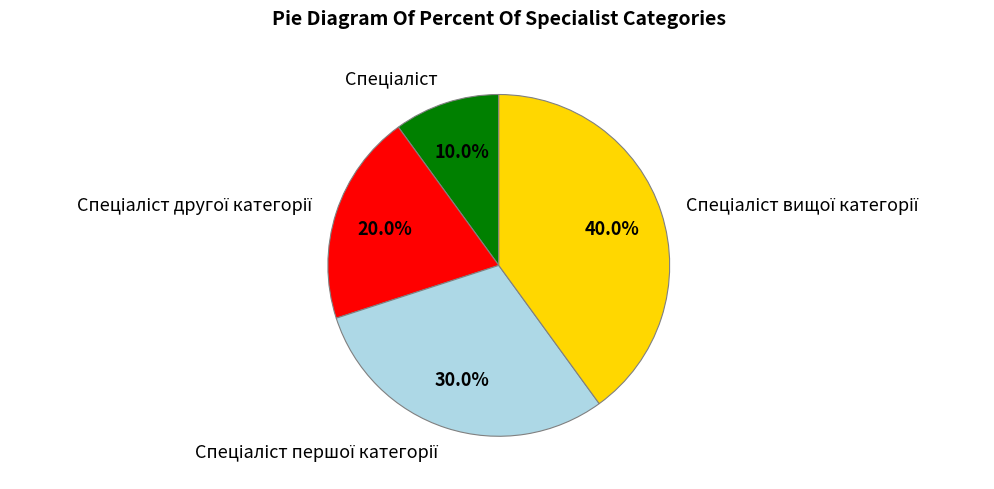

Does any single category account for the majority?

No